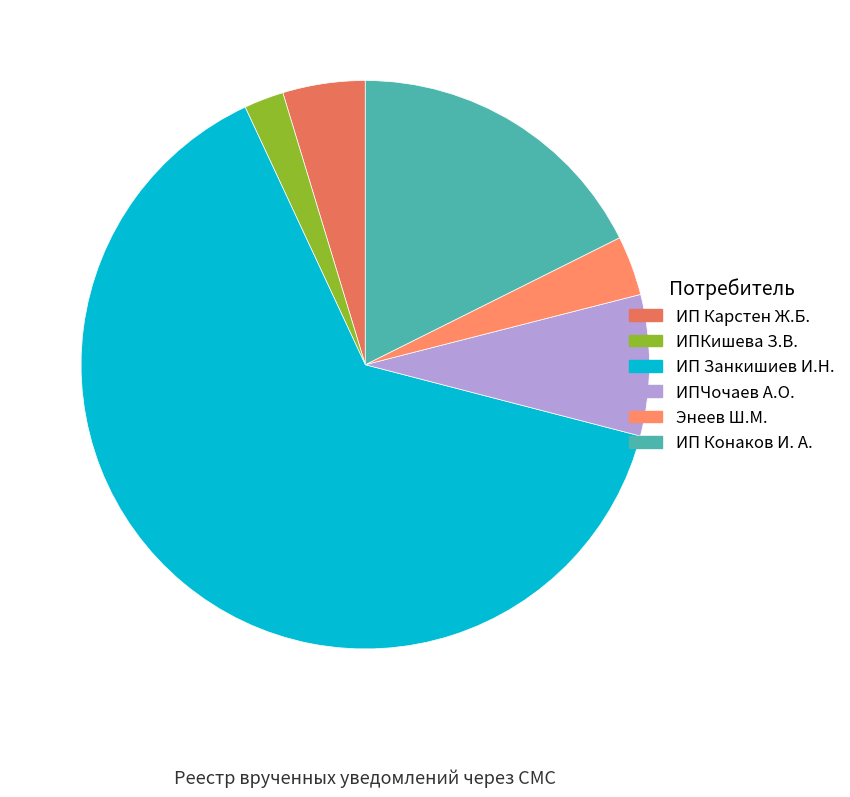

Rank the categories by value from lowest to highest.

ИПКишева З.В., Энеев Ш.М., ИП Карстен Ж.Б., ИПЧочаев А.О., ИП Конаков И. А., ИП Занкишиев И.Н.